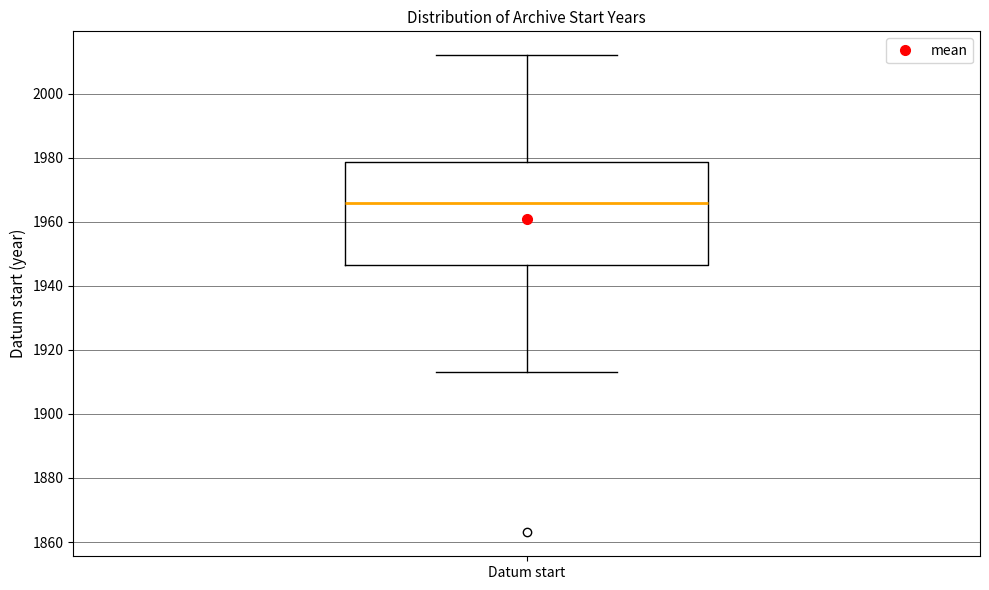

Transcribe this box plot: give where the median line is, the range the box spans, and where the two whiskers end, as read against the y-axis. The values are not printed on the chart, so give them approximately, as read against the axis.

median 1966, box 1946 to 1978, whiskers 1914 to 2012